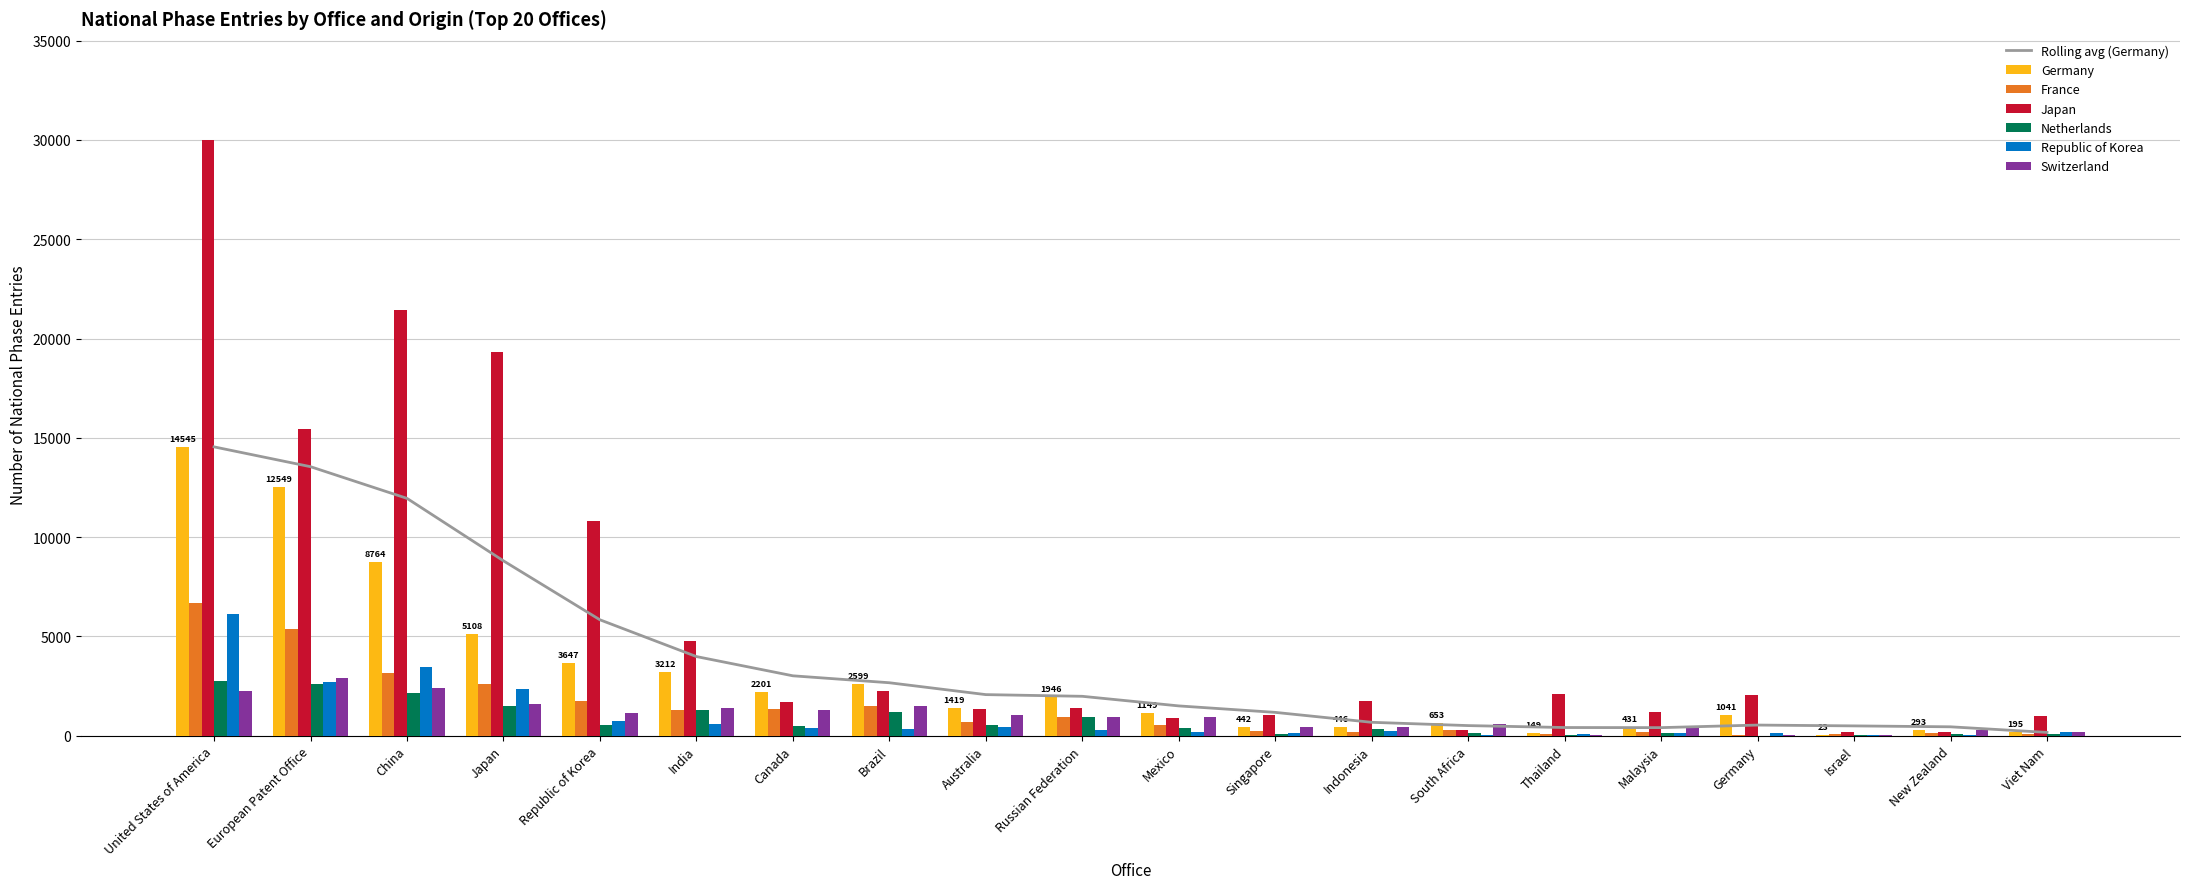

Which has a higher value, Brazil or Indonesia?

Brazil